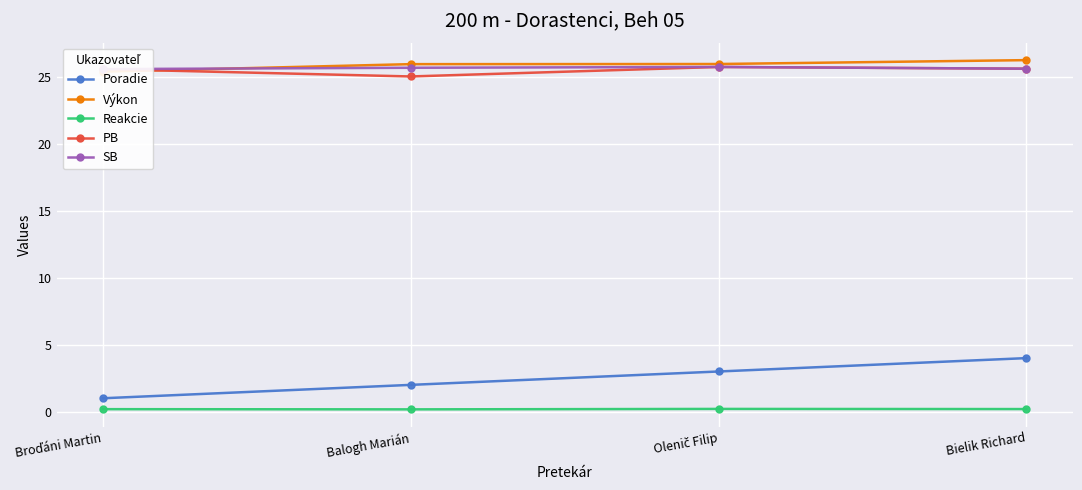

How many series are shown in this chart?

5